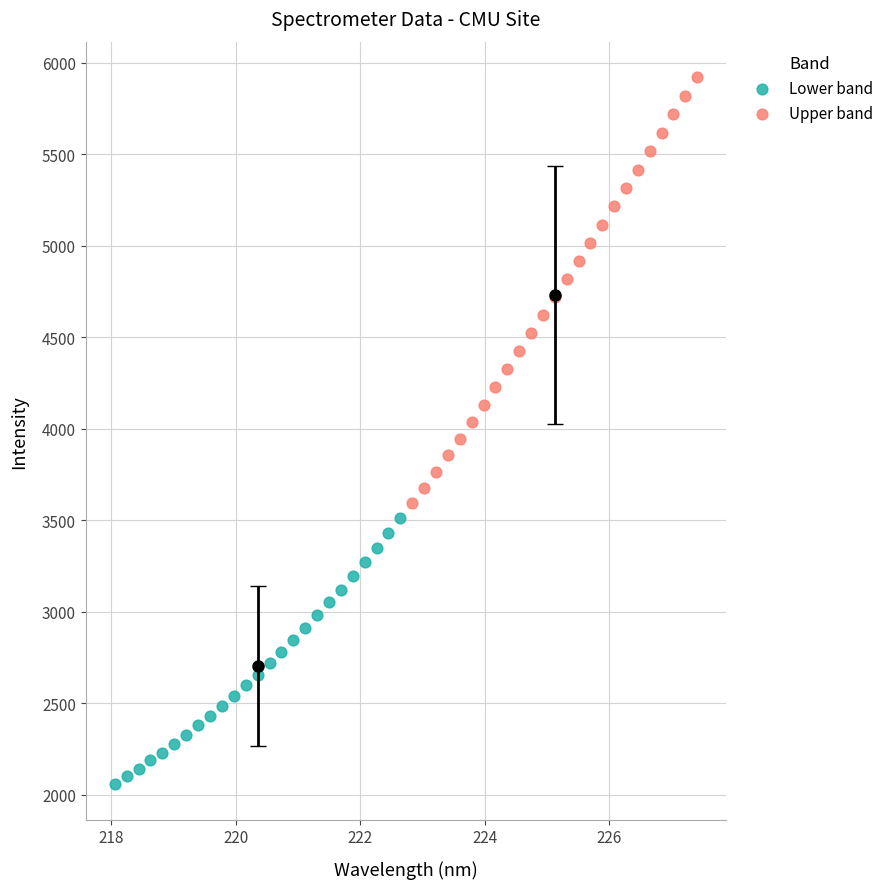

Which series has the largest Y range (max minus min)?

Upper band